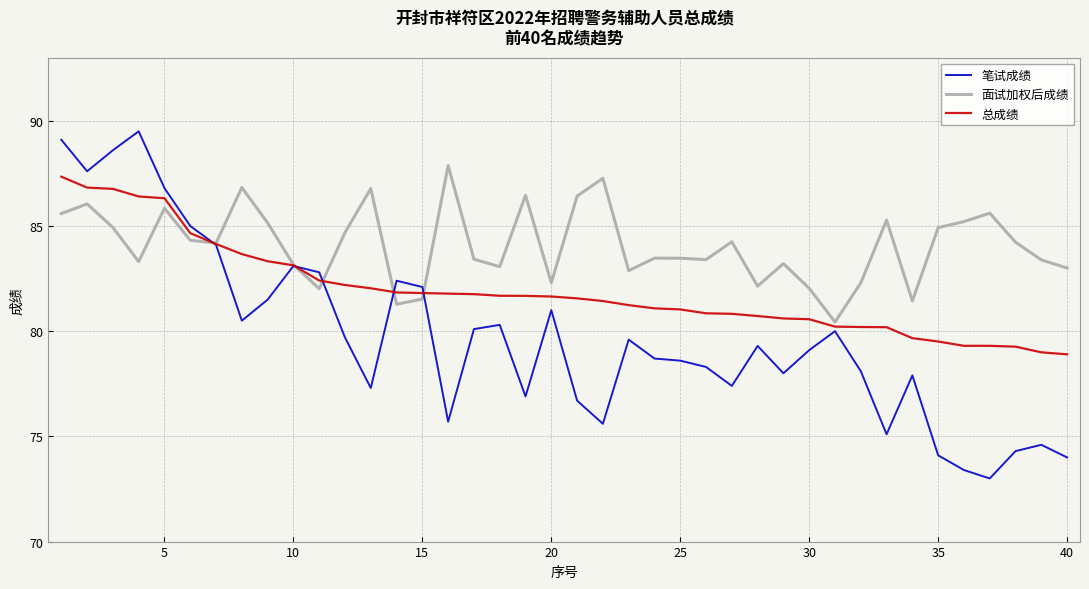

Which series has the largest total across all categories?

面试加权后成绩